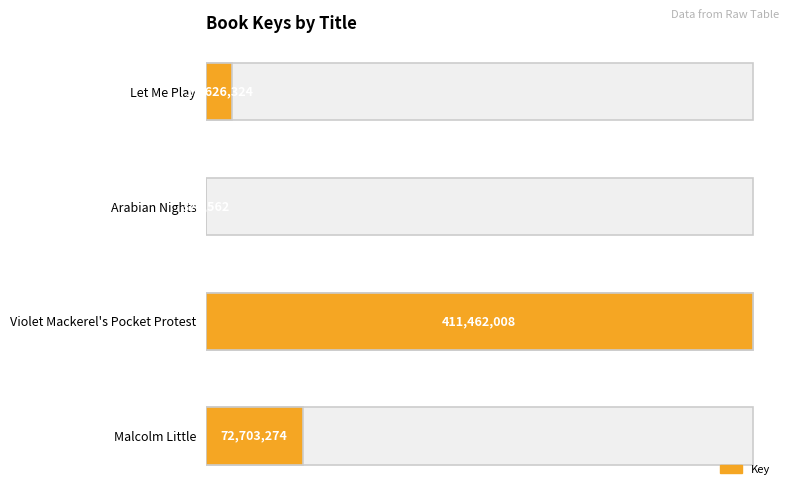

Reading left to right, list all the values displayed in this chart.

19626324	329562	411462008	72703274